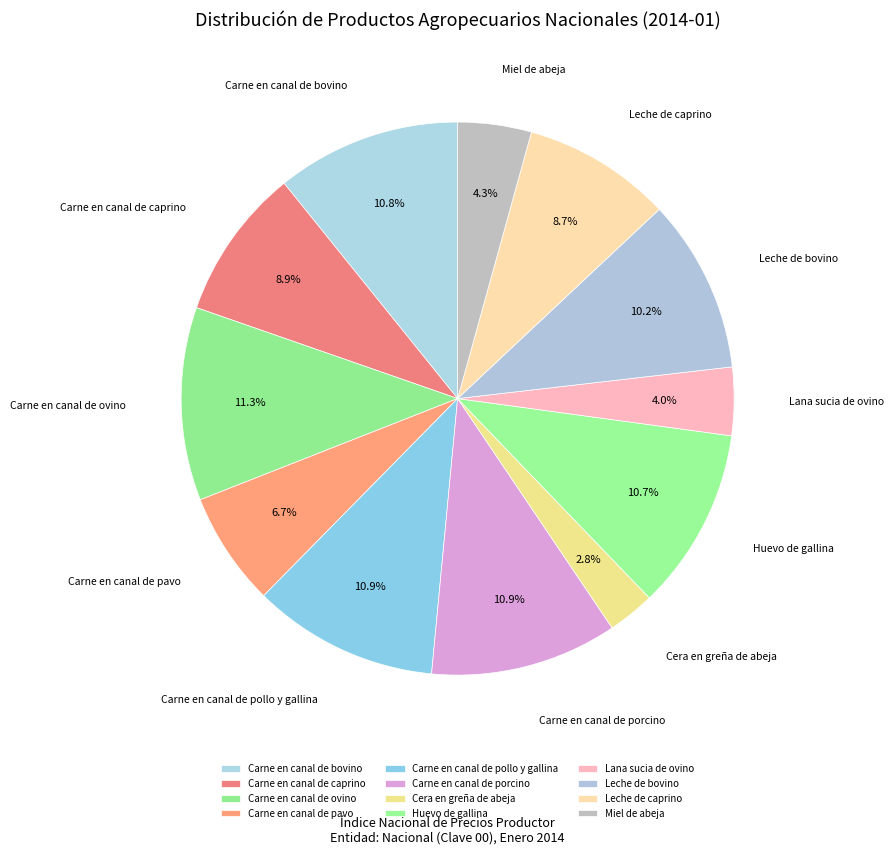

Is there a majority slice in this chart?

No